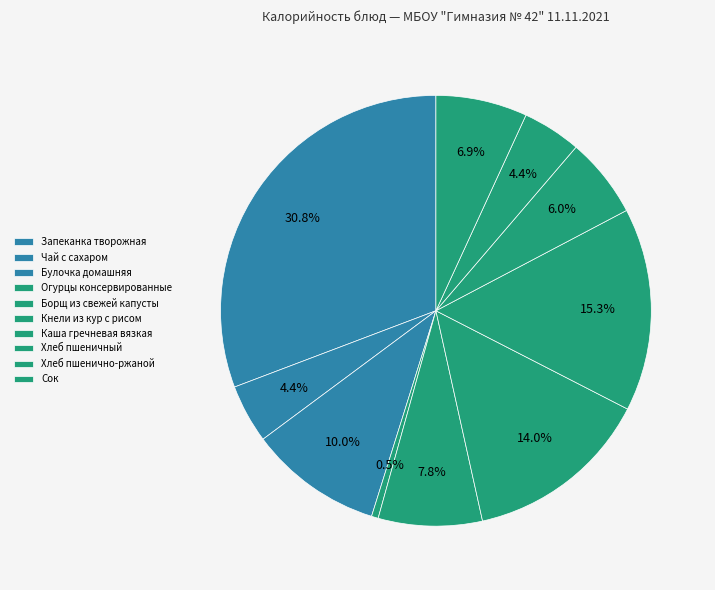

Which slice is the smallest?

Огурцы консервированные